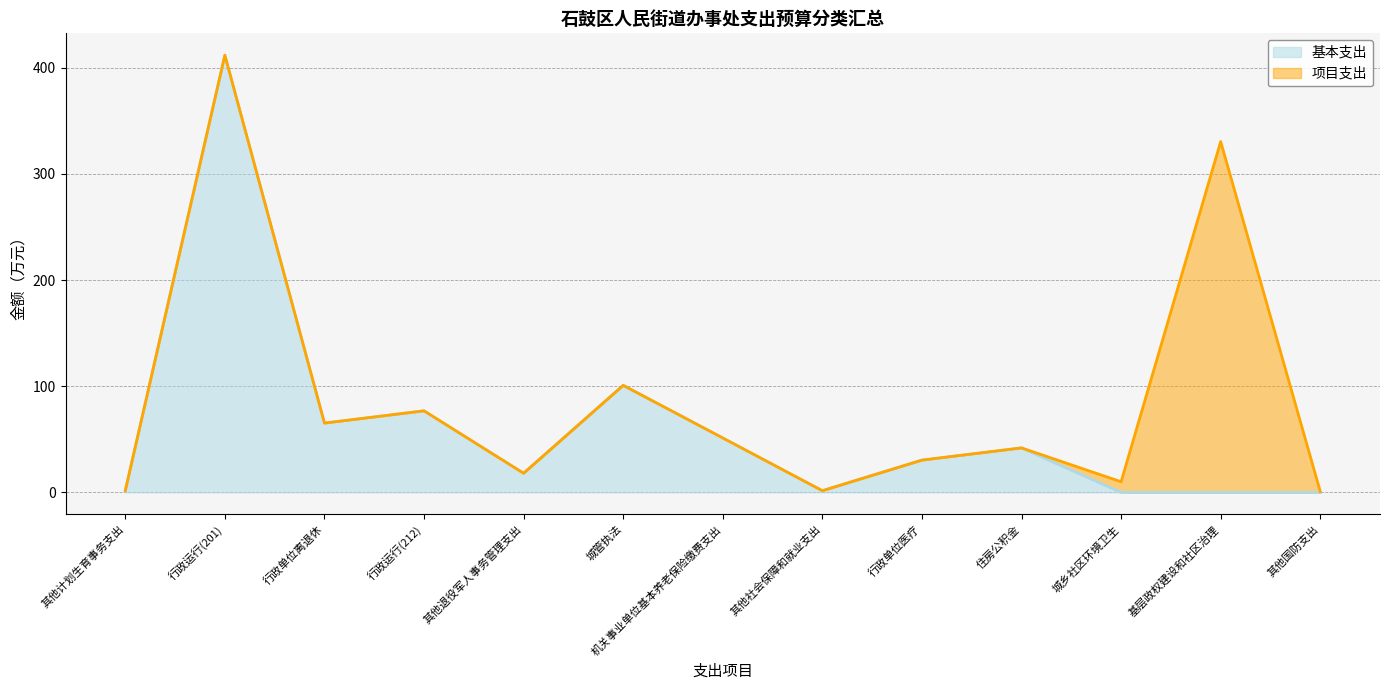

What is the ratio of the value at 行政运行(201) to the value at 机关事业单位基本养老保险缴费支出?

8.0